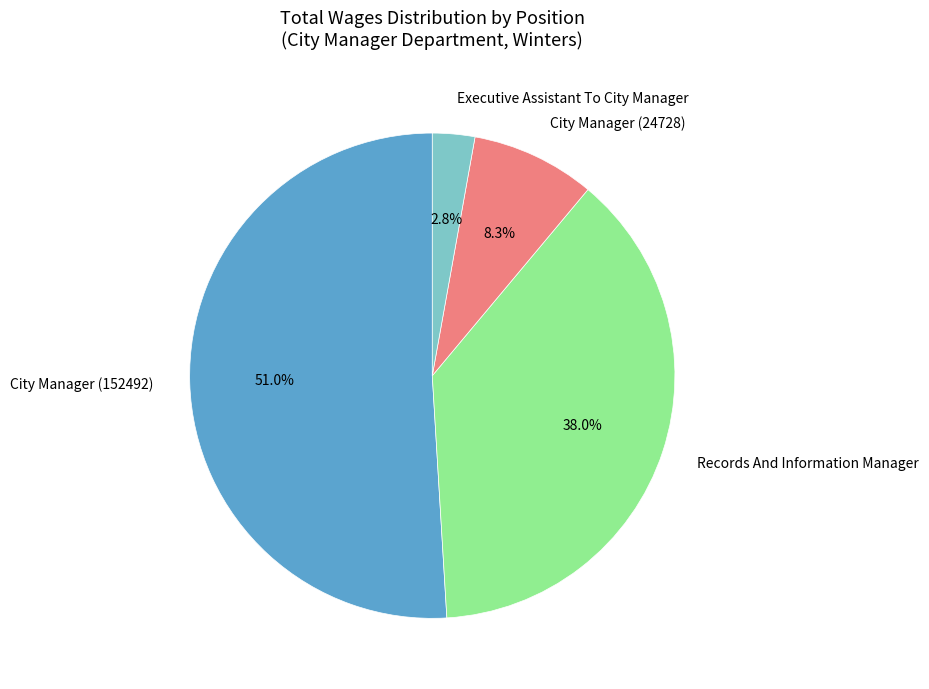

What percentage is NOT represented by City Manager (24728)?

91.7%